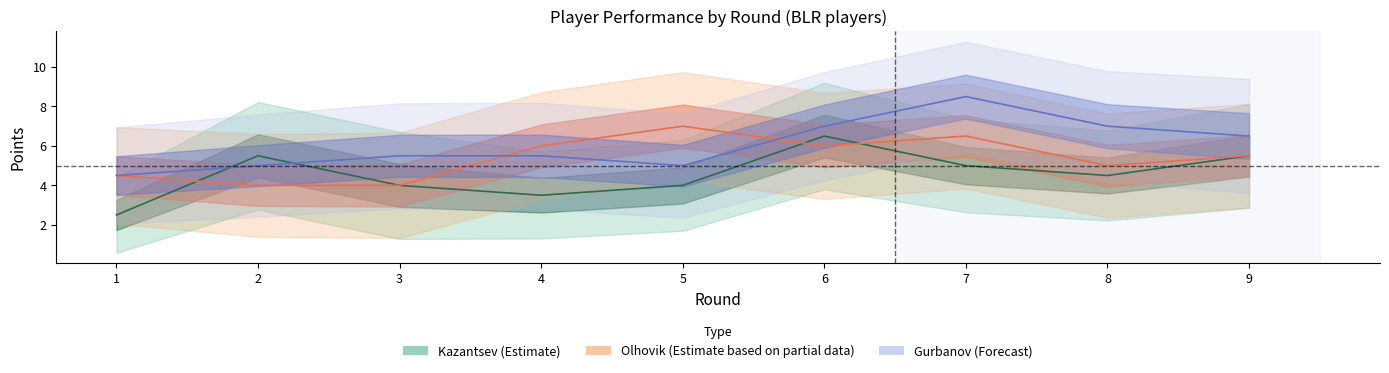

Rank the series by their average value, from lowest to highest.

Kazantsev_Points, Olhovik_Points, Gurbanov_Points